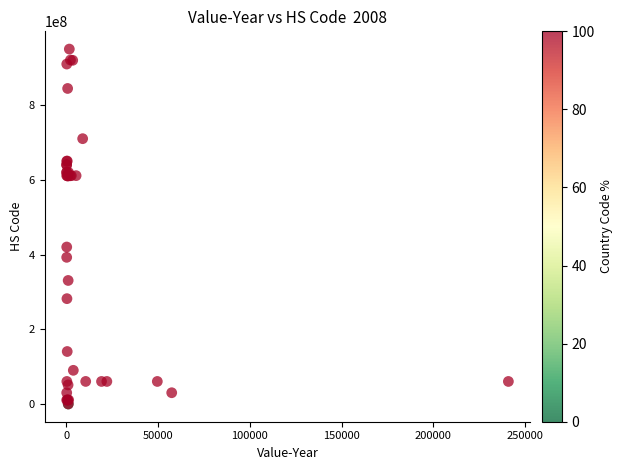

What Y value in the scatter plot is closest to 475150544?

420291000